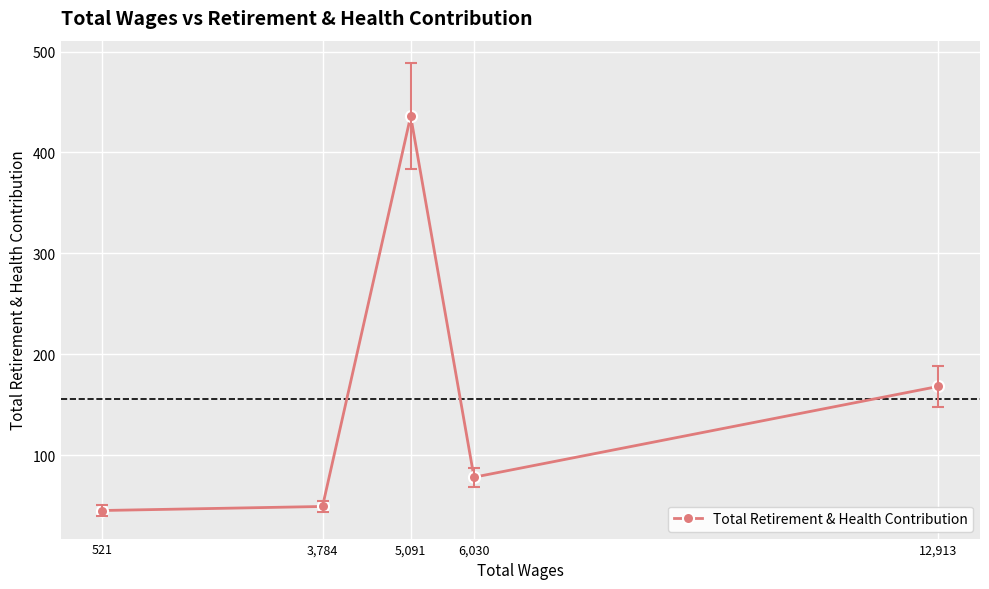

What is the minimum value shown in the chart?

45